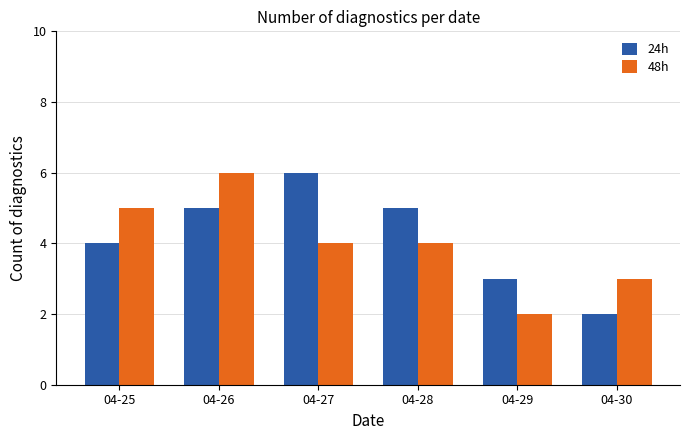

At 04-27, list the series in order from smallest to largest.

48h, 24h